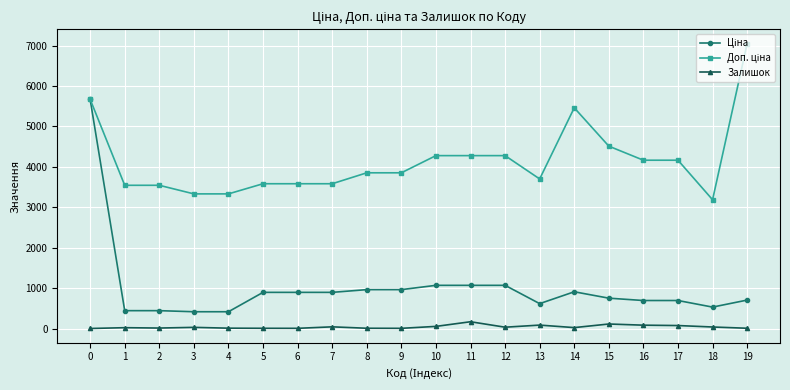

What is the greatest value displayed?

7051.3